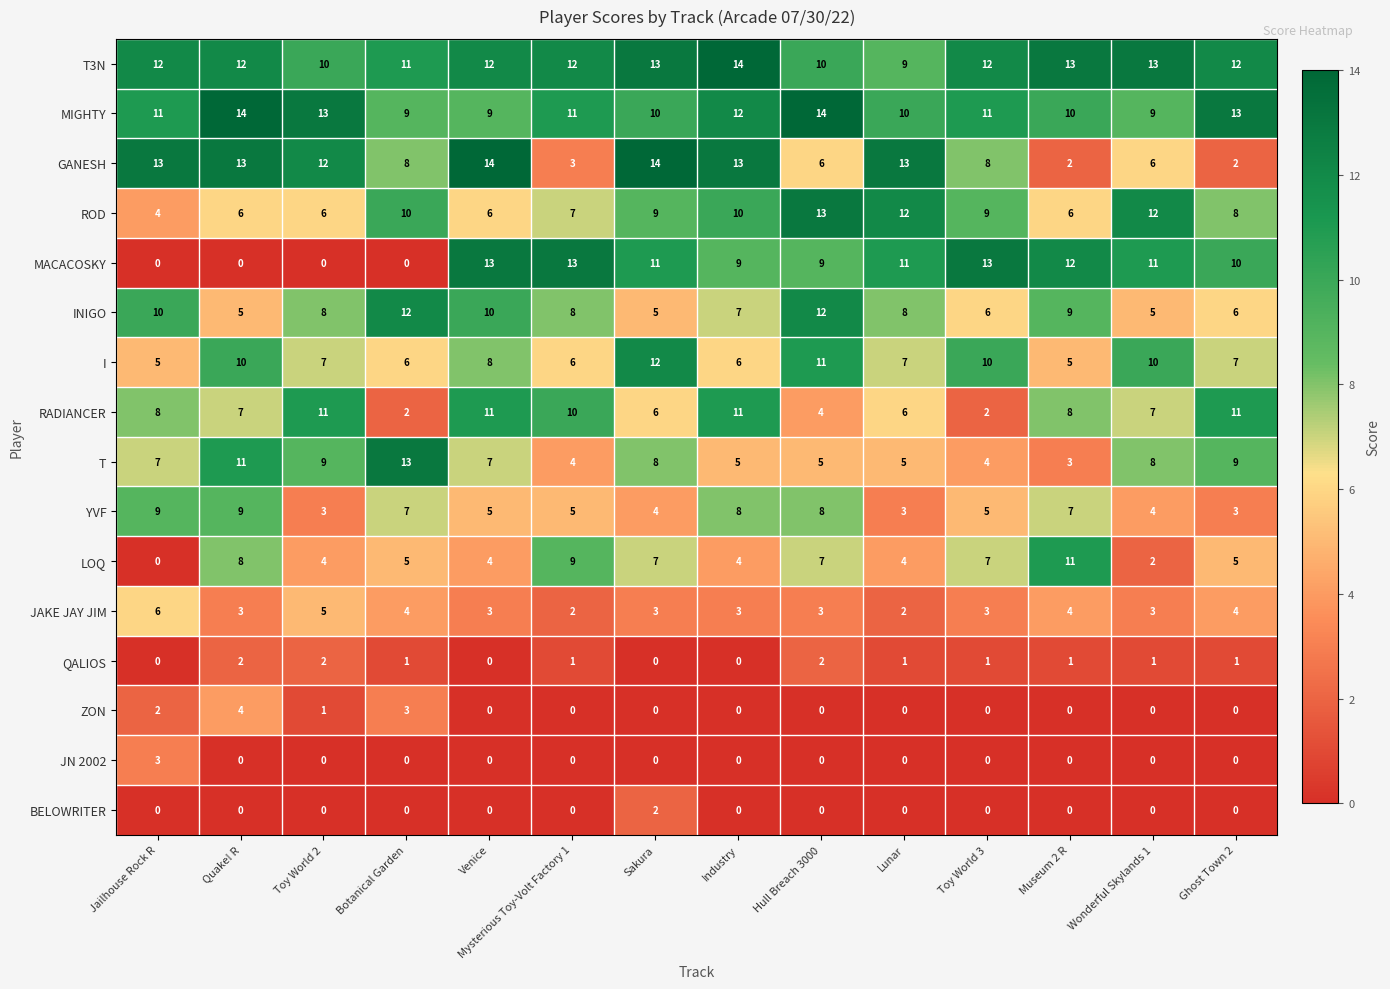

Which series changed the most between Venice and Ghost Town 2?

GANESH